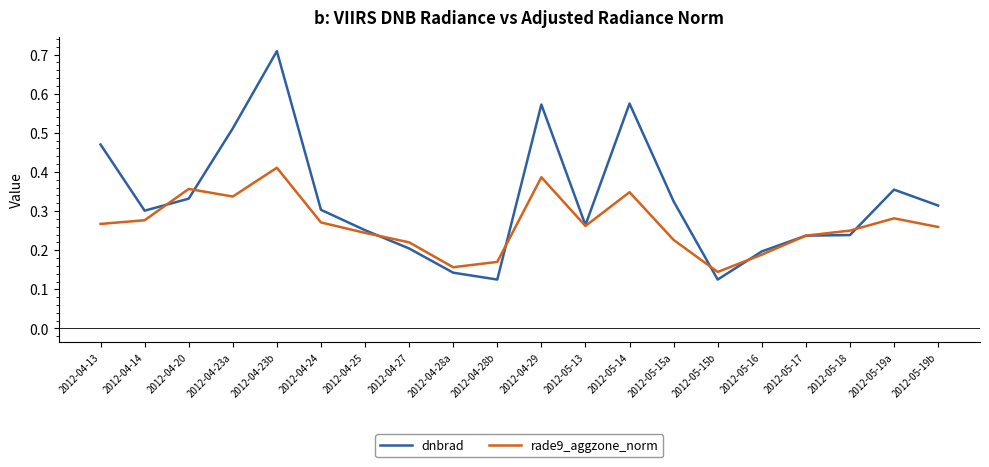

True or false: rade9_aggzone_norm has a value of 0.4 at 2012-04-24.

False